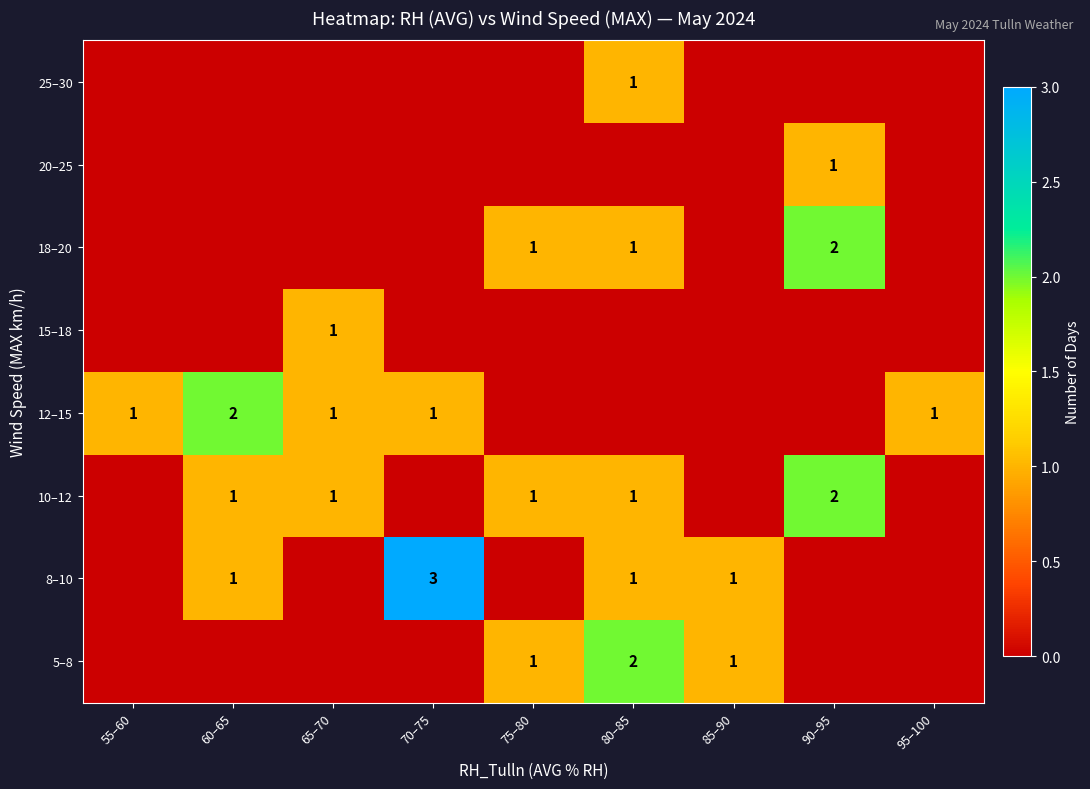

The value of 10–12 at 90–95 is 2. True or false?

True